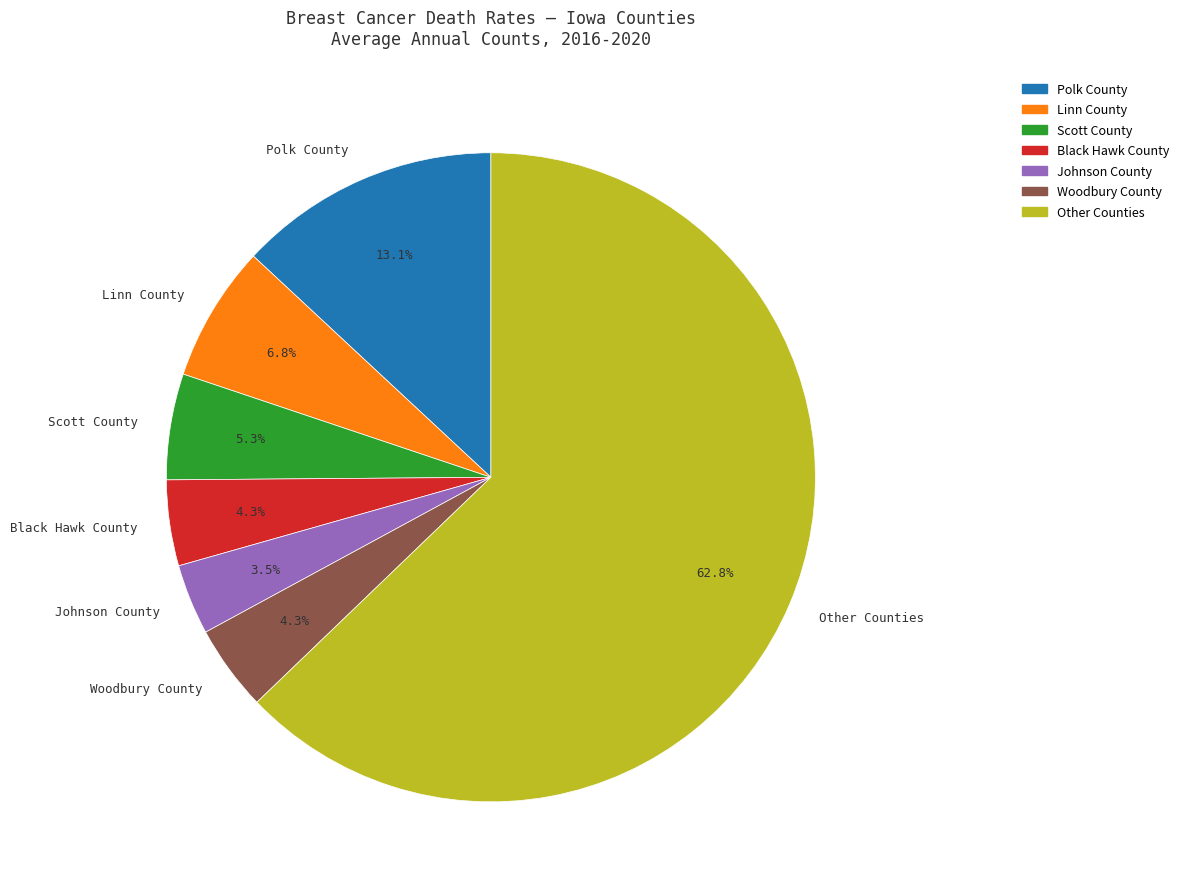

Which has a higher value, Scott County or Black Hawk County?

Scott County